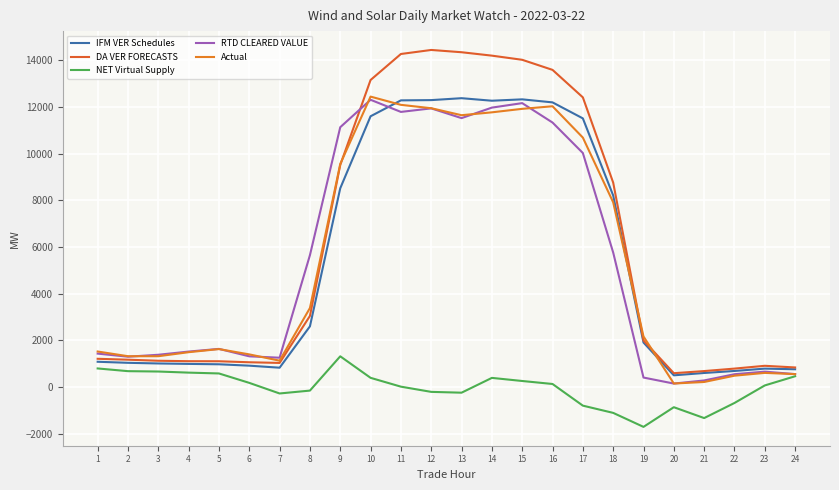

Reading left to right, list all the values displayed in this chart.

IFM VER Schedules: 1085.6	1040.2	1012.6	993.6	977.3	917.9	830.8	2603.4	8521.4	11607.0	12288.6	12299.7	12381.8	12273.5	12332.2	12202.4	11516.7	8212.9	1909.1	504.1	604.4	690.9	791.6	764.1
DA VER FORECASTS: 1212.8	1173.9	1128.4	1109.7	1106.9	1063.8	1035.6	3048.8	9519.6	13161.7	14276.4	14449.2	14351.6	14205.5	14027.4	13595.3	12417.5	8765.6	1998.4	595.2	686.5	792.3	912.5	841.3
NET Virtual Supply: 798.6	682.5	667.2	619.8	584.4	180.7	-273.8	-150.2	1319.2	396.6	18.3	-205.2	-239.9	394.4	261.4	133.0	-795.0	-1105.3	-1705.3	-862.1	-1328.0	-680.9	70.9	464.6
RTD CLEARED VALUE: 1434.8	1302.2	1385.4	1522.6	1637.2	1318.3	1259.0	5653.7	11138.2	12313.9	11793.7	11945.3	11527.7	11978.1	12170.3	11338.4	10032.5	5768.6	408.7	150.9	284.2	551.6	661.8	556.4
Actual: 1524.6	1323.2	1323.0	1495.4	1628.9	1401.0	1132.1	3388.9	9563.1	12449.9	12097.3	11952.1	11652.5	11775.9	11925.5	12035.7	10693.2	7920.8	2170.2	153.0	218.7	488.8	608.7	555.4